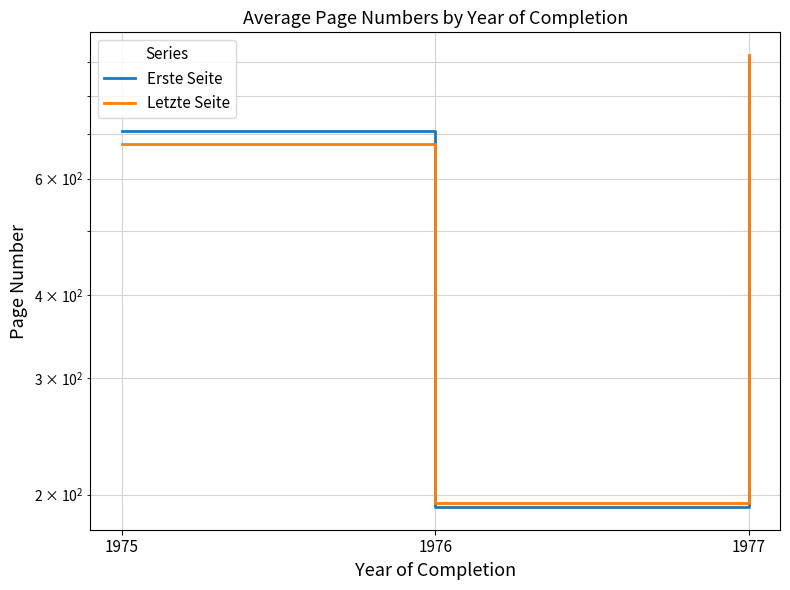

List the series in order of their overall mean, lowest first.

Letzte Seite, Erste Seite